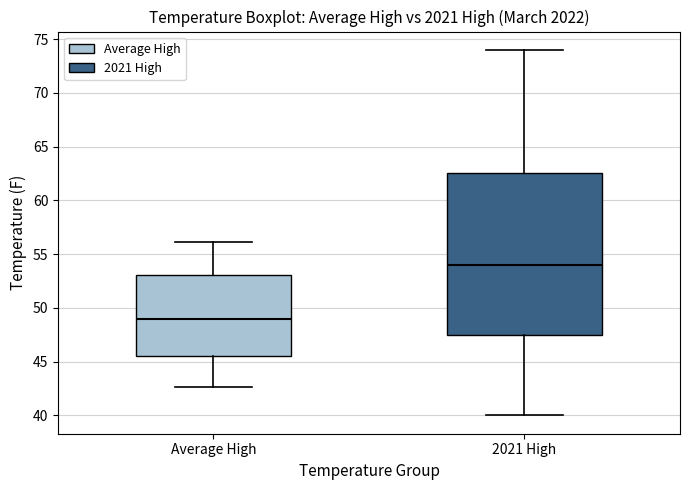

Where does the lower whisker of the box for Average High end on the y-axis? The values are not printed on the chart, so give them approximately, as read against the axis.

42.5